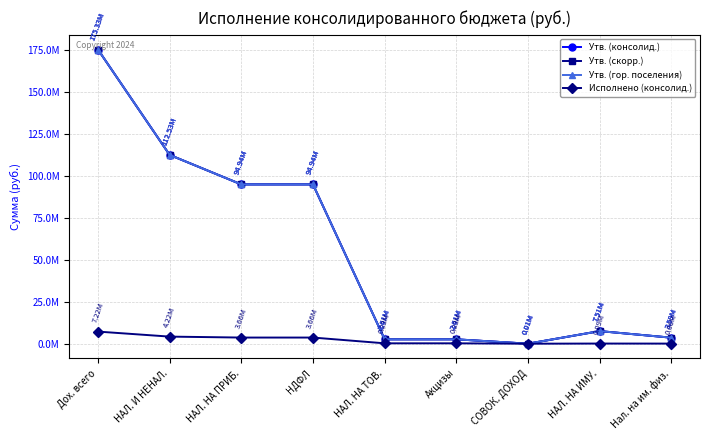

What is the difference between the highest and lowest values at НАЛ. НА ПРИБ.?

91282774.2